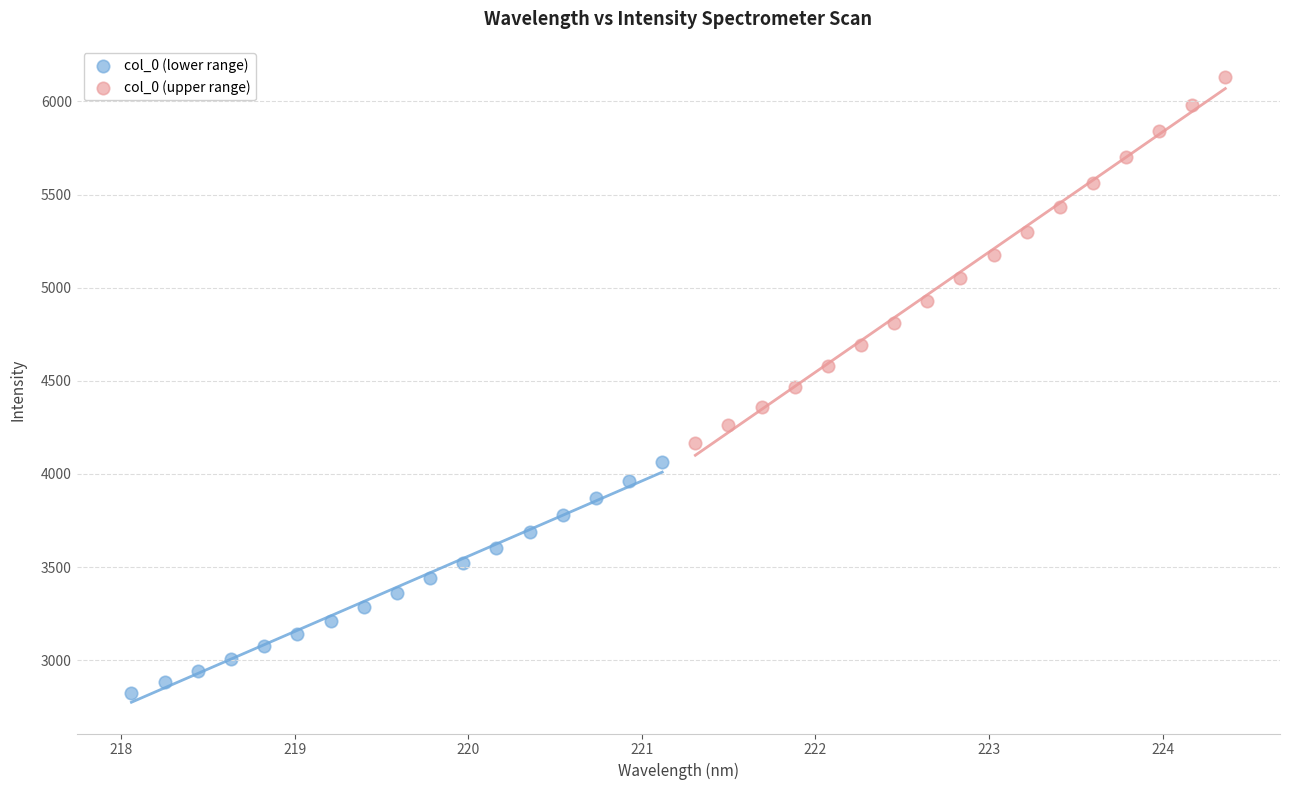

Which series reaches the minimum Y coordinate?

col_0 (lower range)